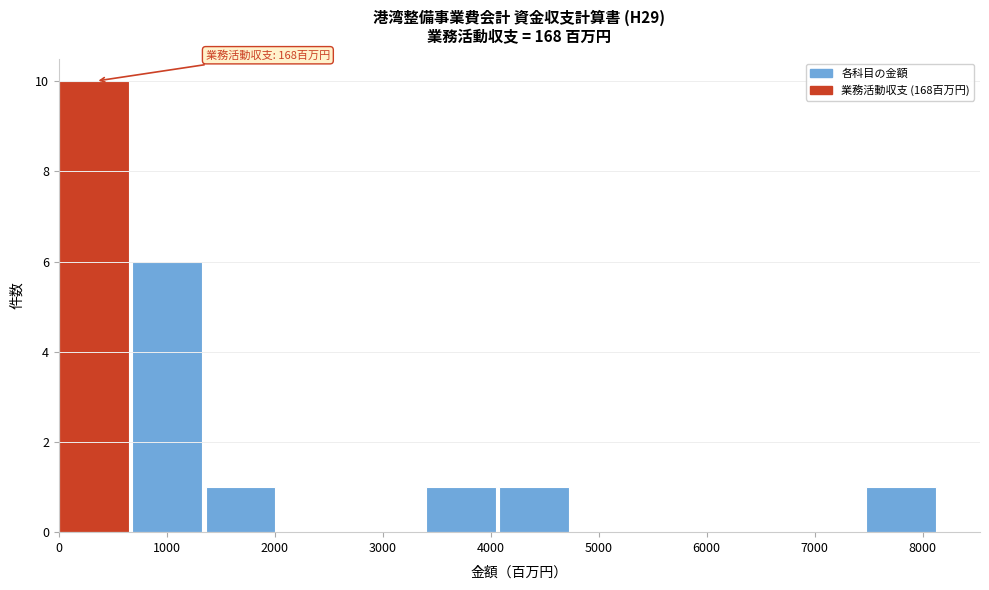

Which range on the x-axis has the tallest bar?

0 to 700